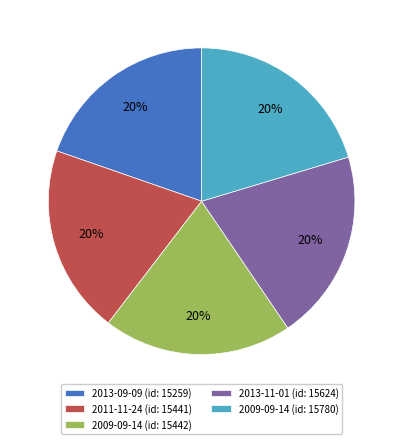

True or false: 2013-11-01 (id: 15624) accounts for 14% of the total.

False